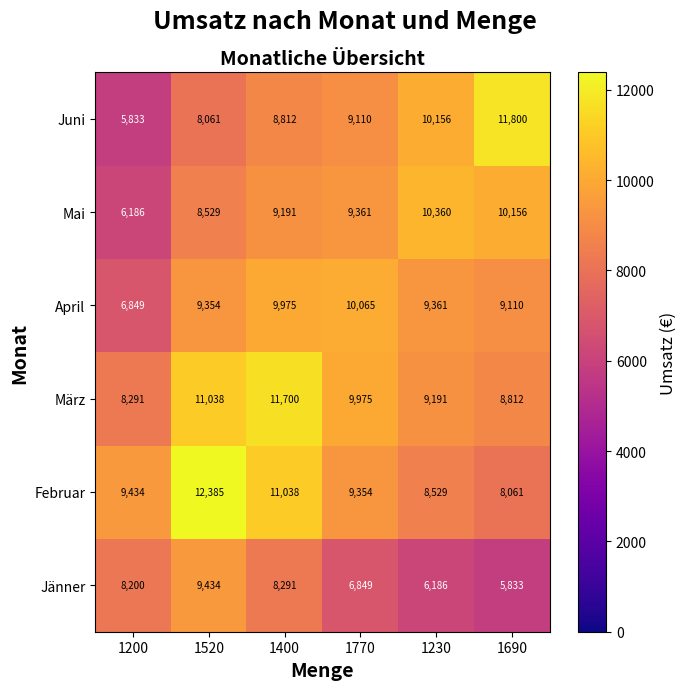

At which label does April first exceed 9361?

1400